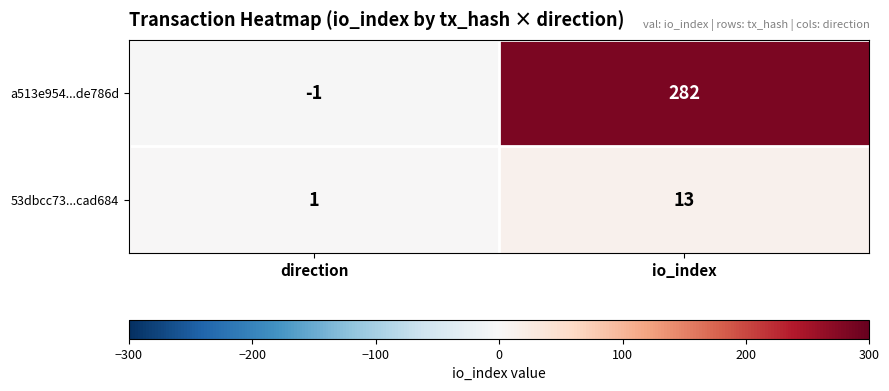

What is the difference between the 53dbcc73...cad684 values at direction and io_index?

12